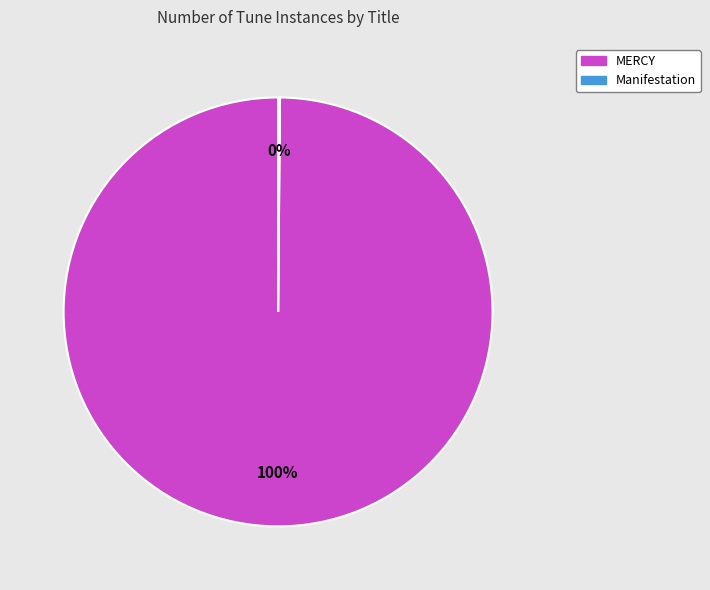

Is it true that MERCY is 100% of the pie?

True